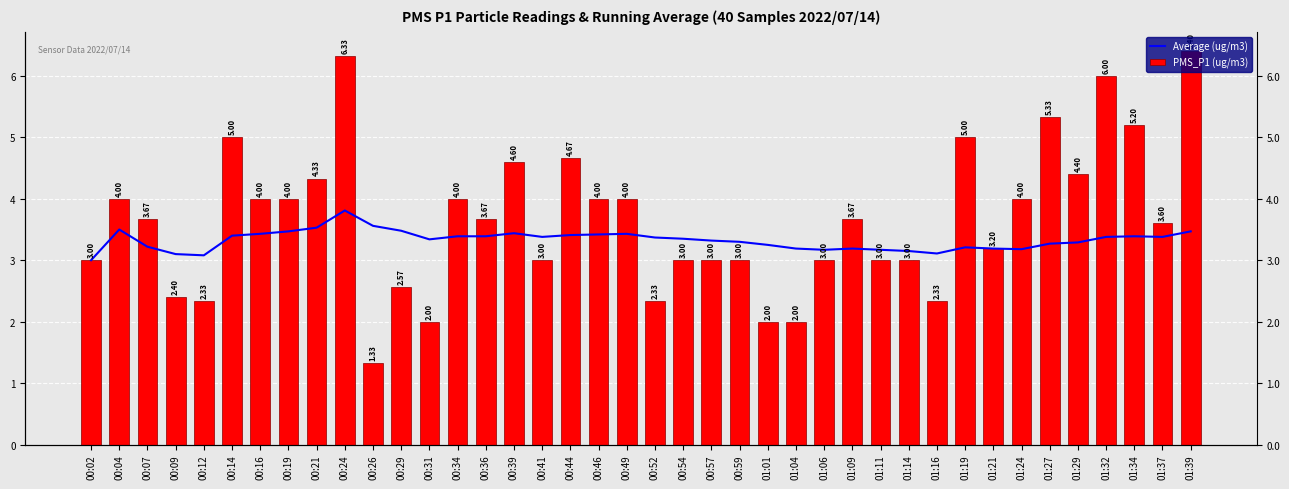

What is the value of the Average (ug/m3) bar at the 5th from the left?

3.1